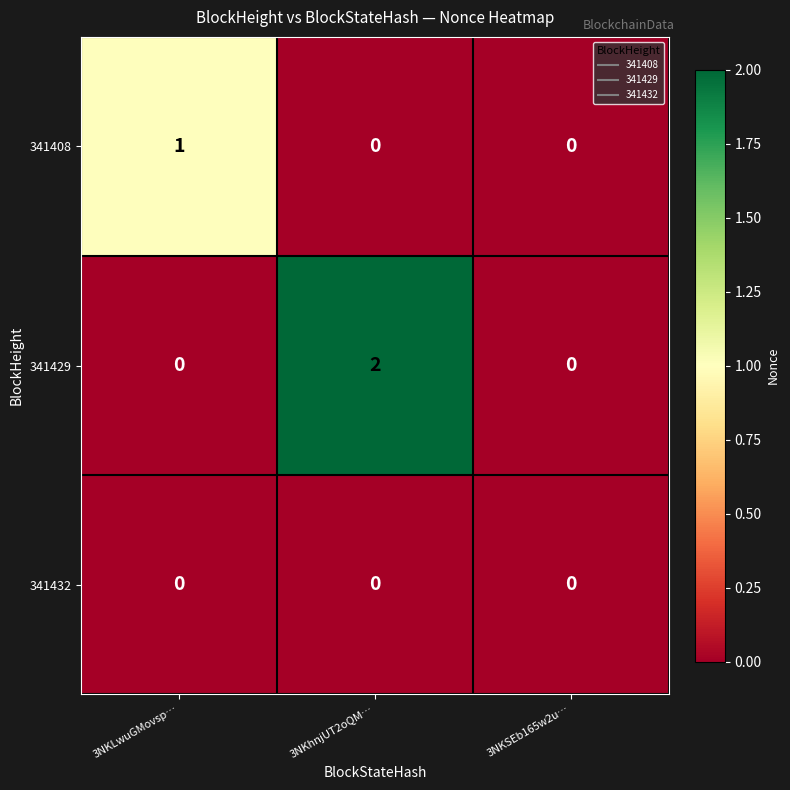

List the series in order of their overall mean, highest first.

341429, 341408, 341432